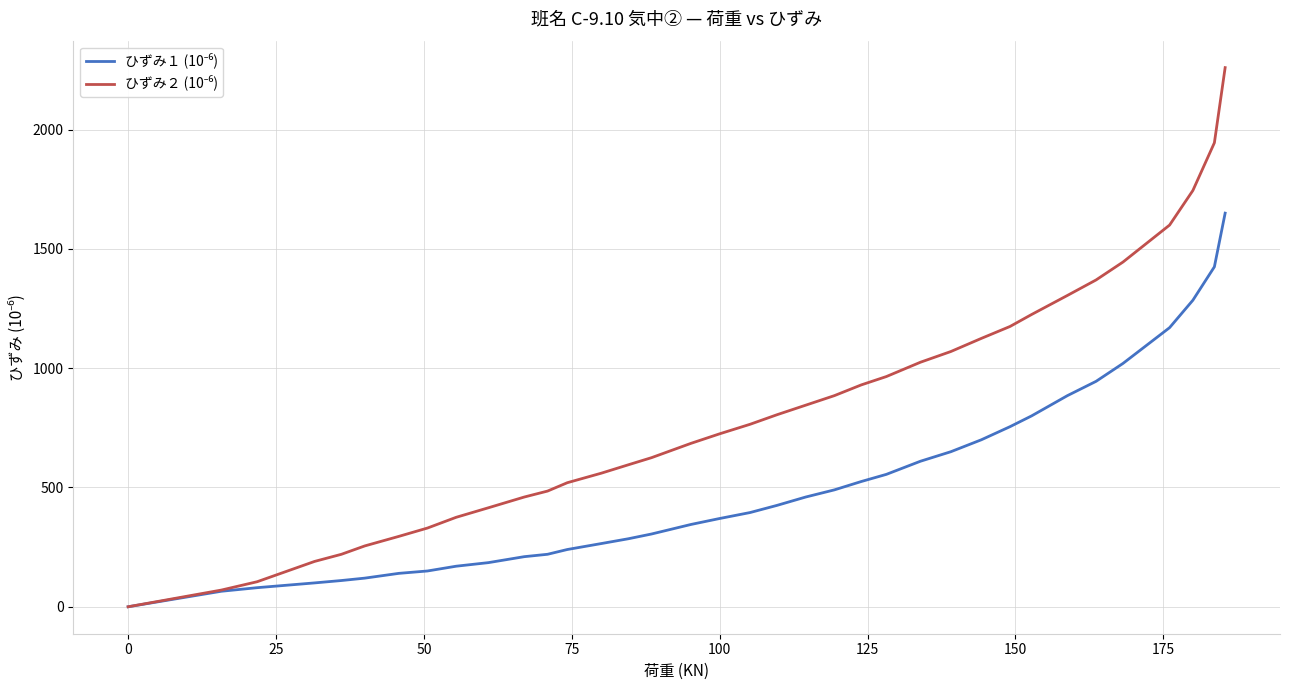

How many lines are shown in the chart?

2